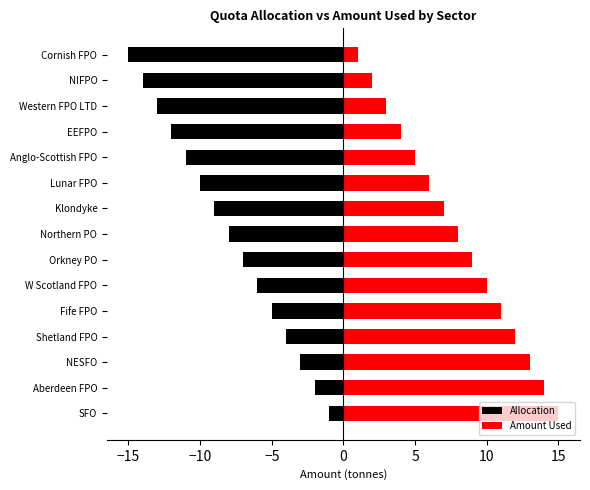

What is the maximum value shown in the chart?

15